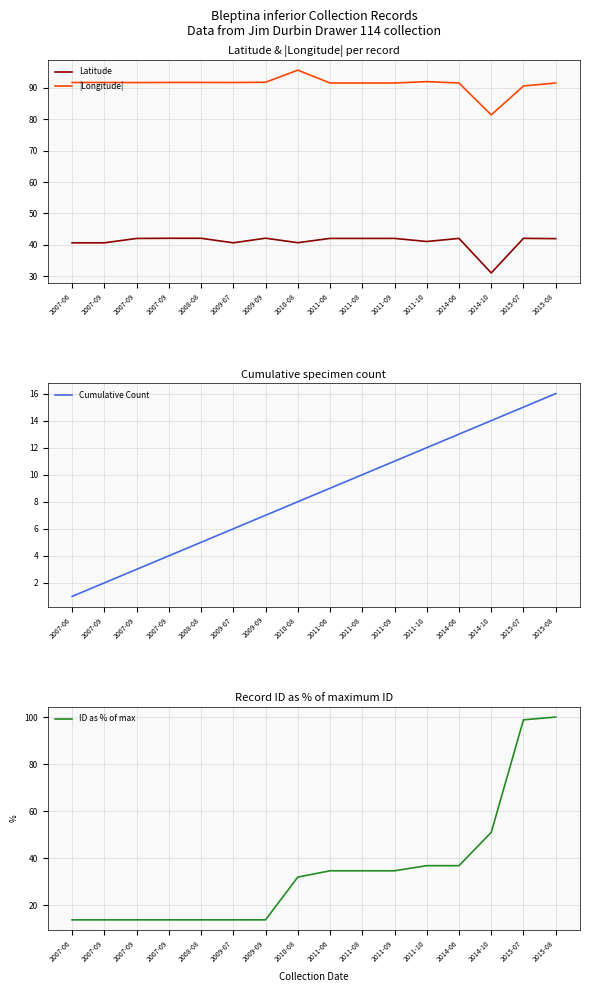

At which label does Latitude first exceed 42?

2007-09